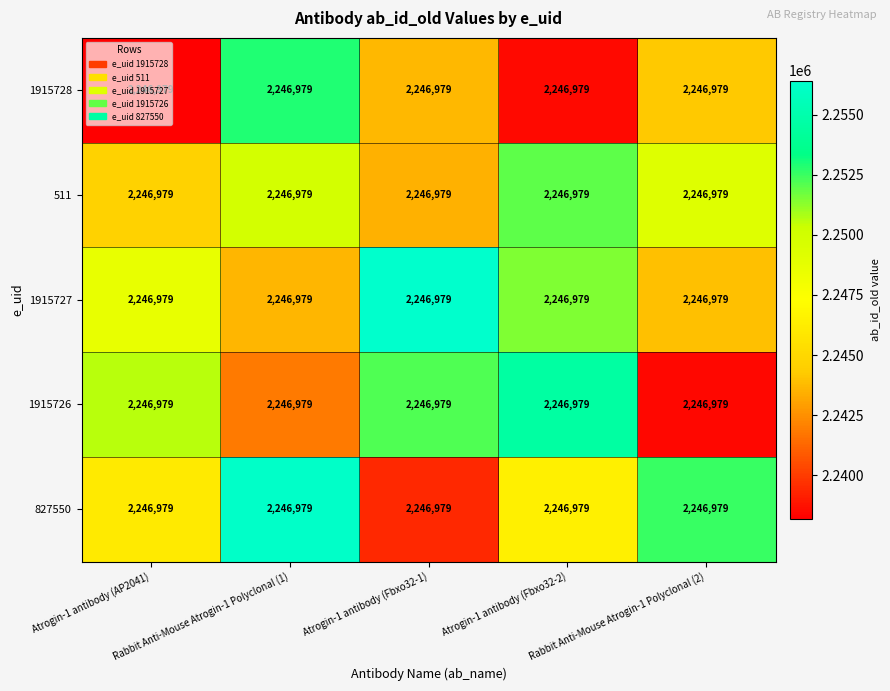

What is the smallest value displayed?

2238181.4